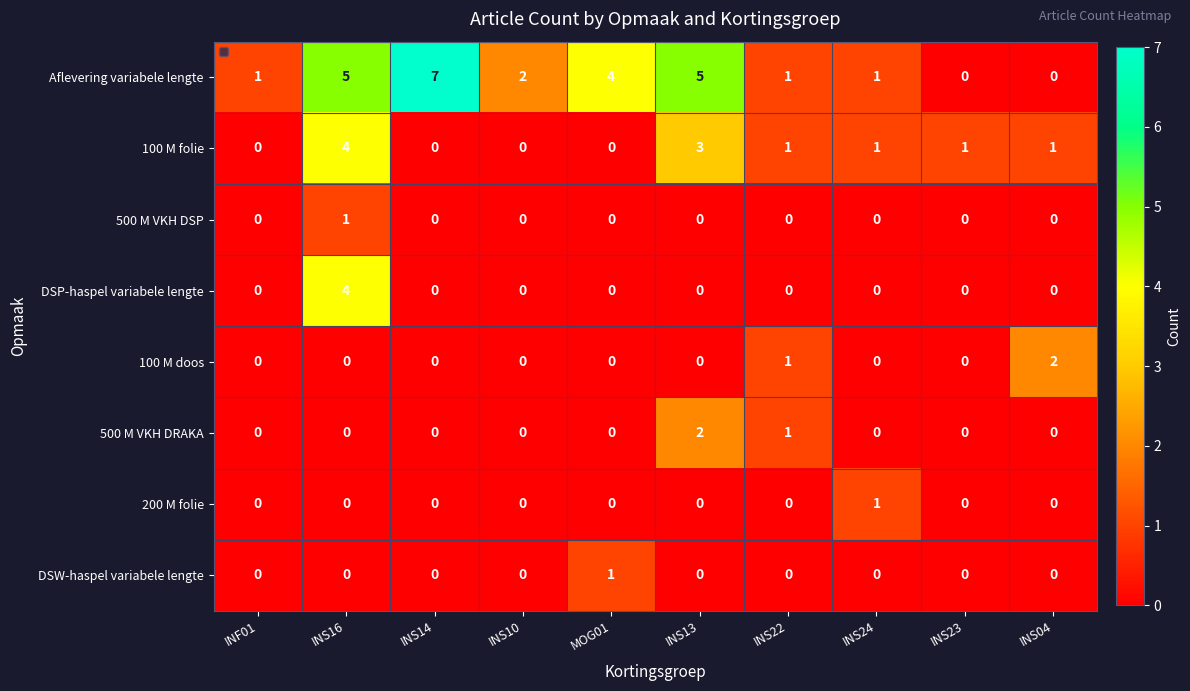

What is the difference between the maximum and minimum values in the Aflevering variabele lengte series?

7